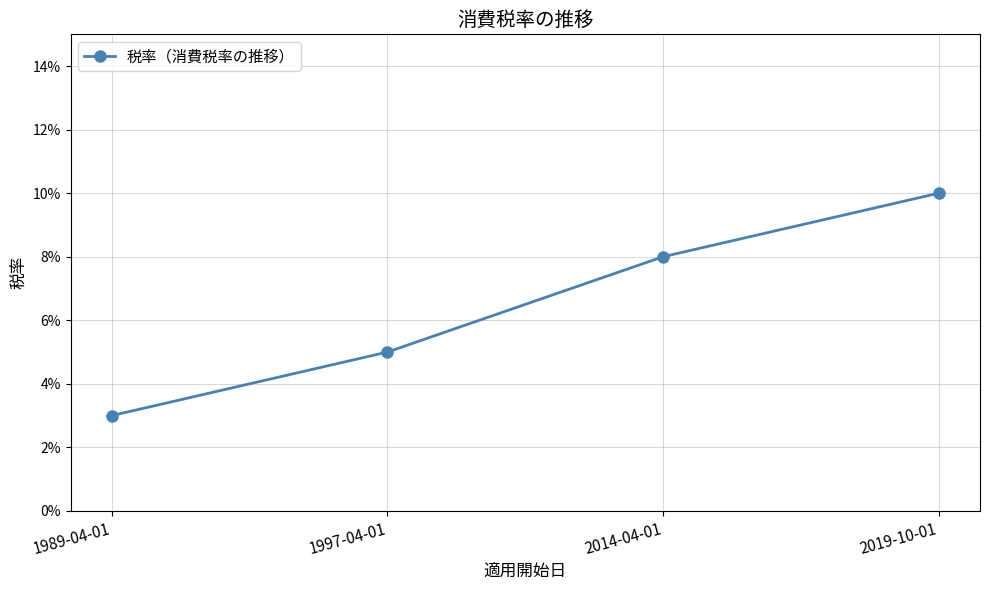

List the labels in order of value, largest first.

2019-10-01, 2014-04-01, 1997-04-01, 1989-04-01